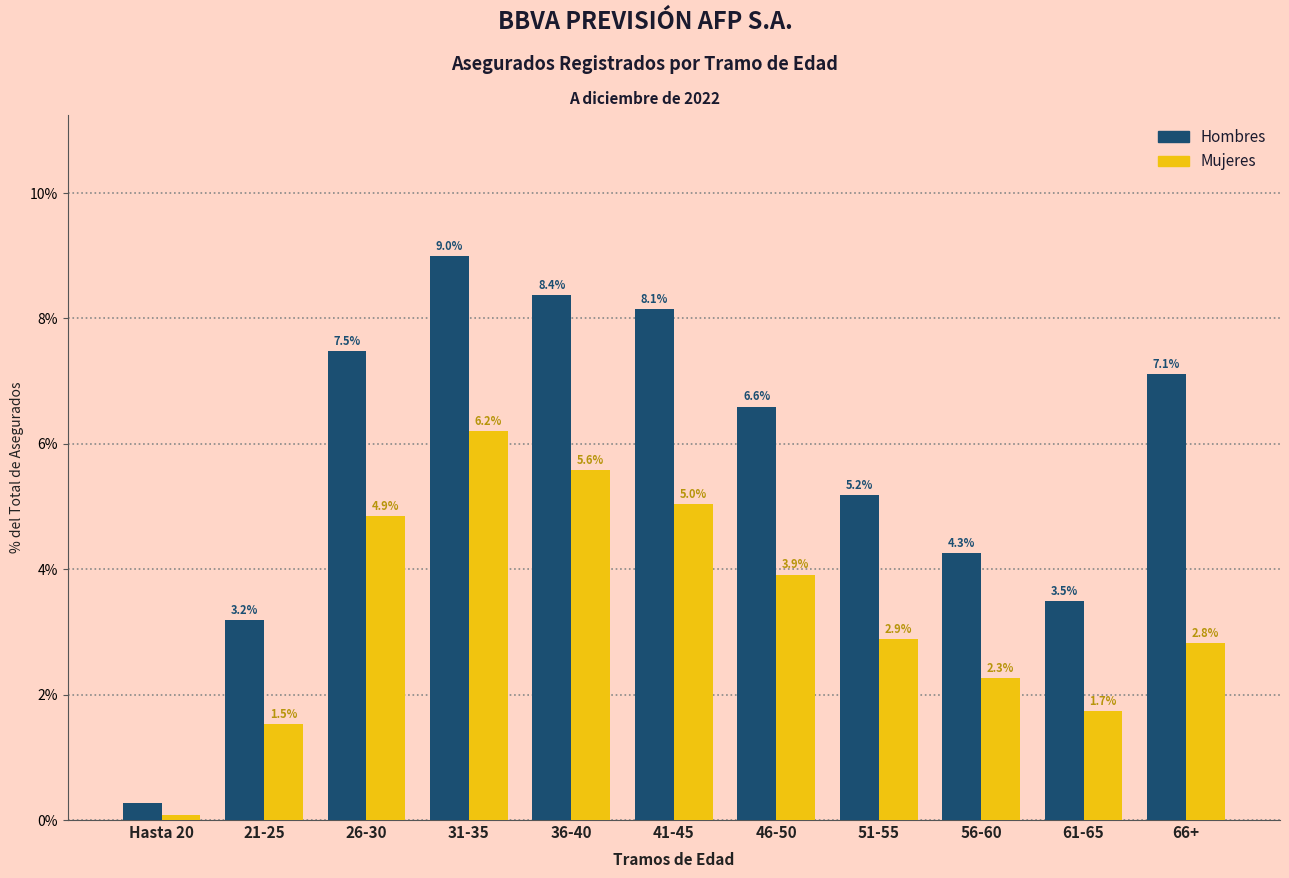

The value of Hombres at 36-40 is 3.1. True or false?

False